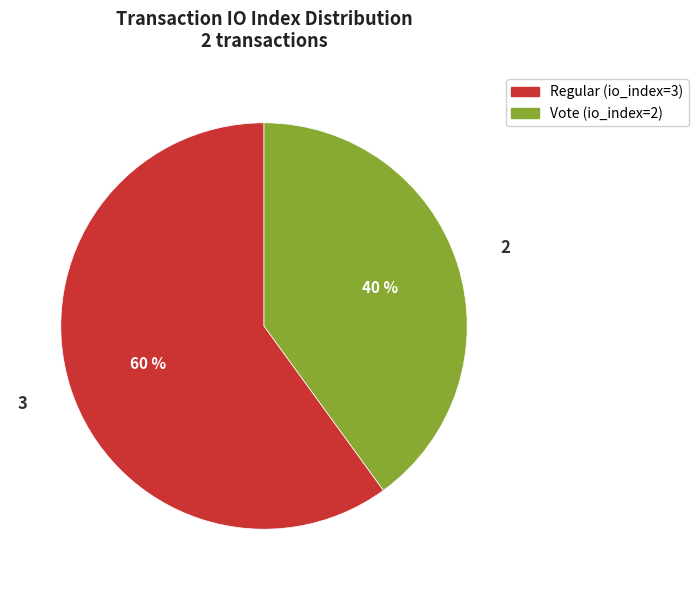

To the nearest percent, what portion does Vote (io_index=2) represent?

40%